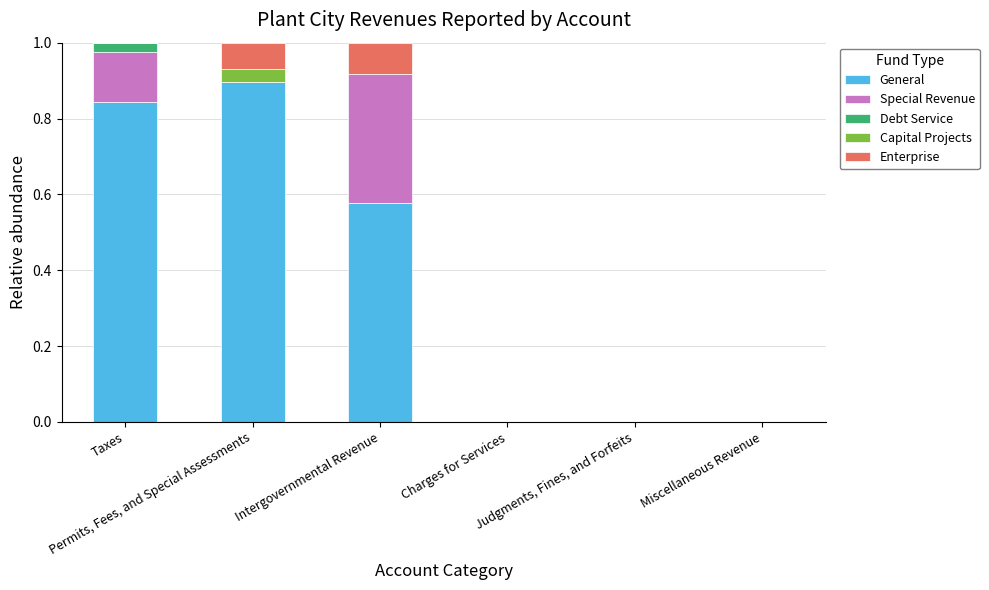

List the labels in order of General value, smallest first.

Charges for Services, Judgments, Fines, and Forfeits, Miscellaneous Revenue, Intergovernmental Revenue, Taxes, Permits, Fees, and Special Assessments